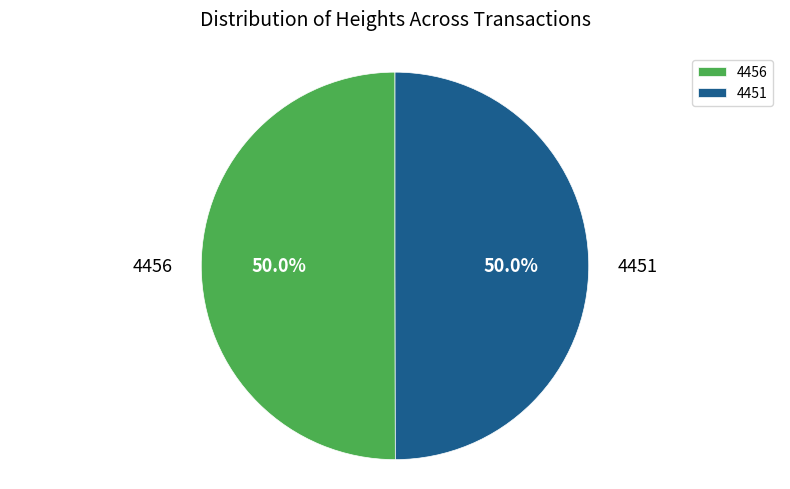

To the nearest percent, what is the average slice percentage?

50%